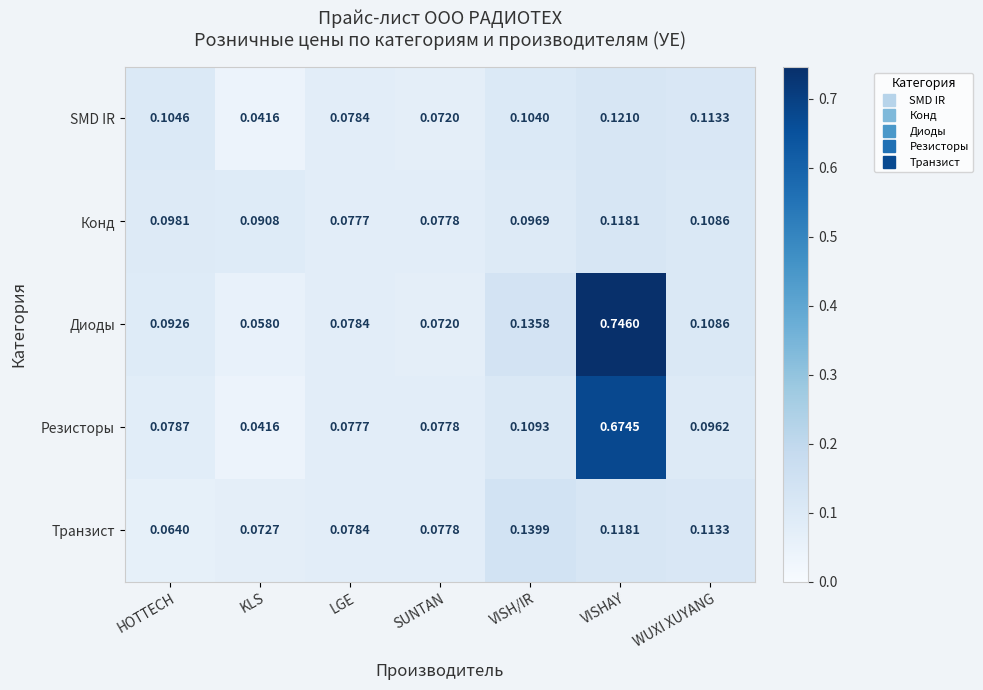

Rank the series at HOTTECH from highest to lowest value.

SMD IR, Конд, Диоды, Резисторы, Транзист